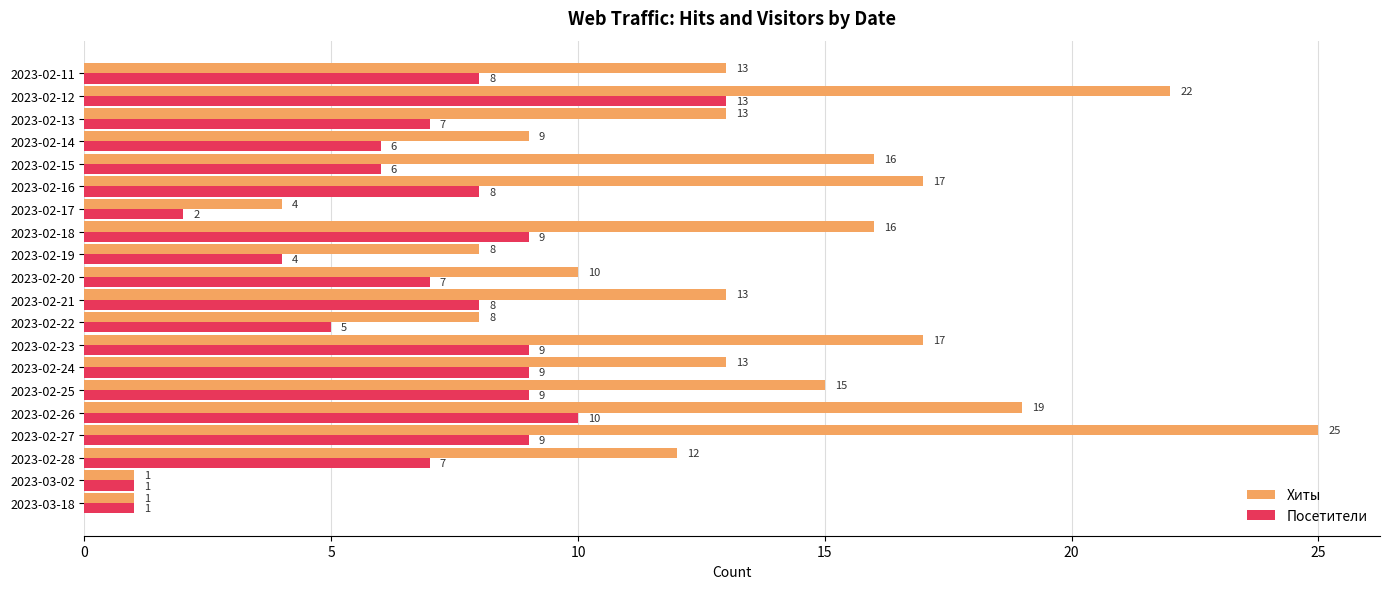

Is it true that Хиты equals 1 at 2023-03-18?

True